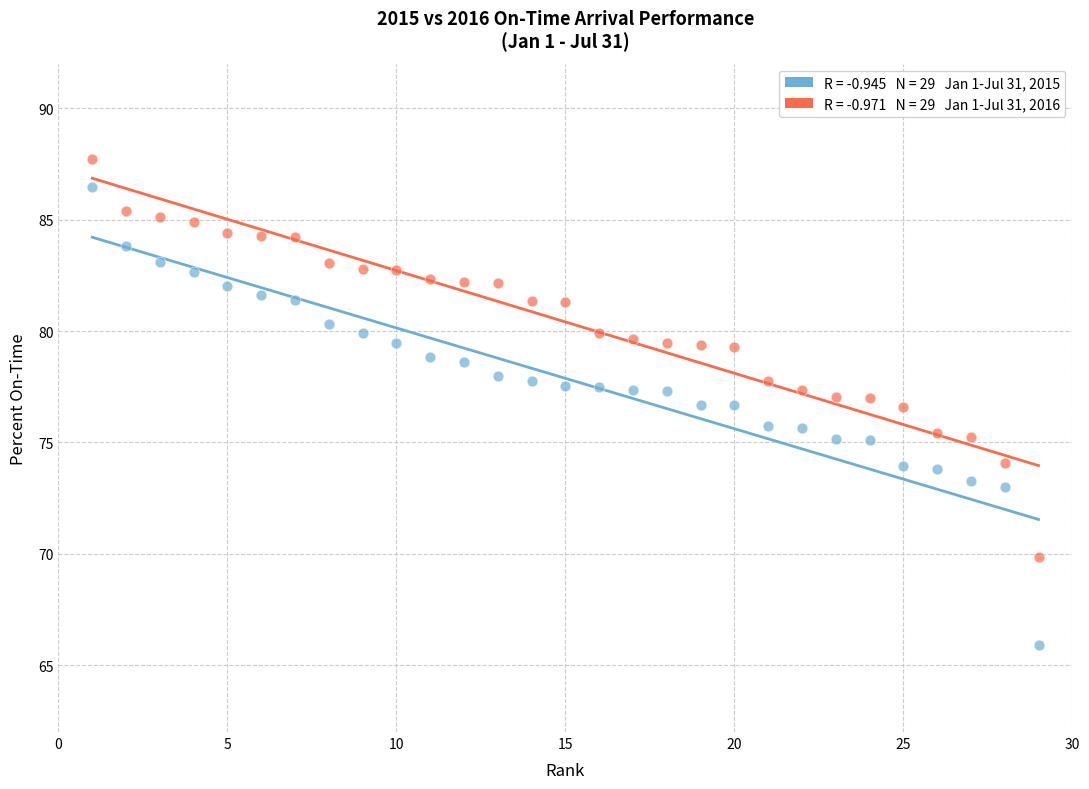

Across all data points, what is the range of X values (max minus min)?

28.0